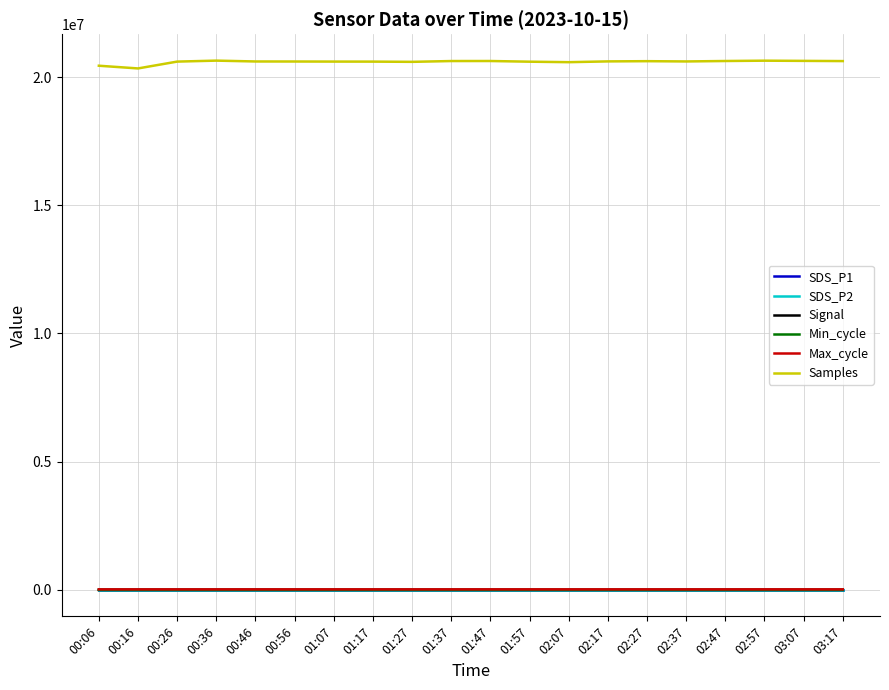

True or false: Min_cycle and Samples cross at least once.

False